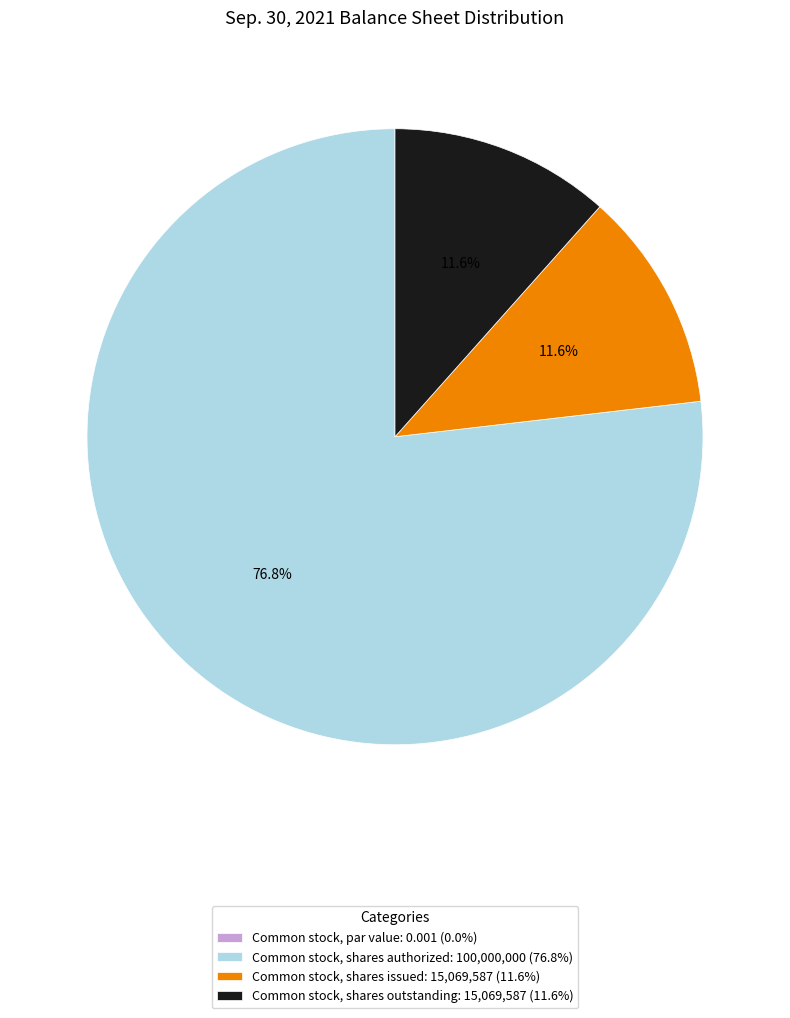

What percentage is the Common stock, shares outstanding slice, to the nearest percent?

12%